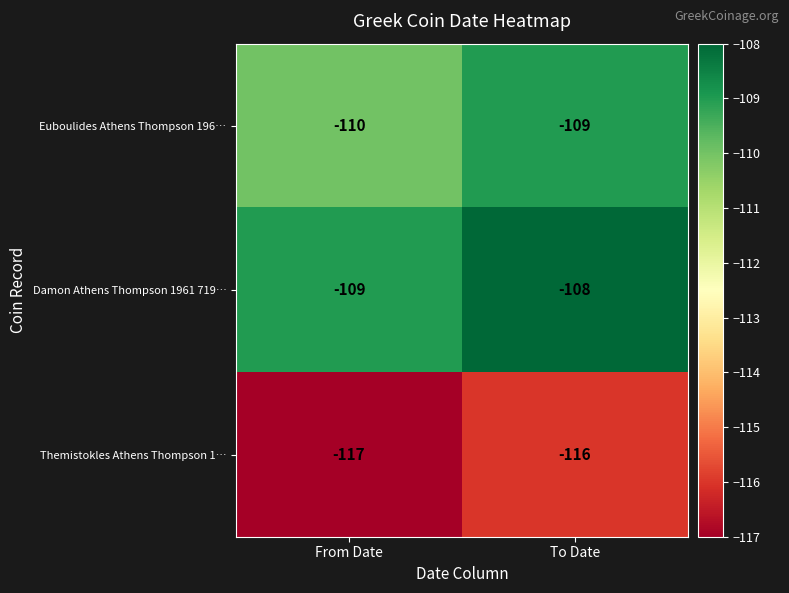

What is the sum of the Themistokles Athens Thompson 1… values at To Date and From Date?

-233